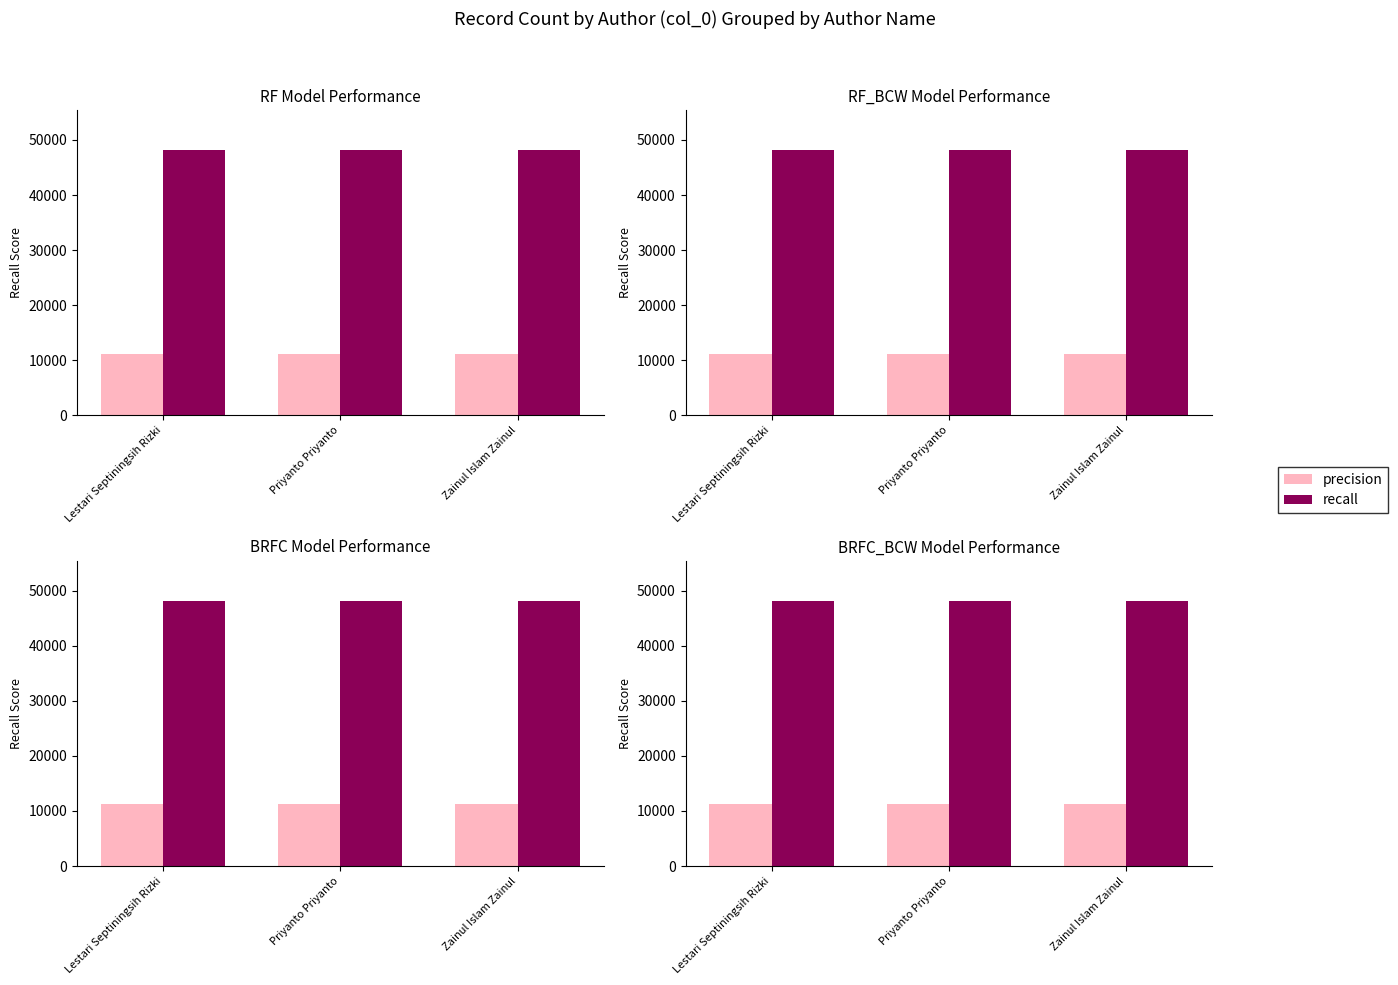

What is the difference between the highest and lowest values at Lestari Septiningsih Rizki?

37024